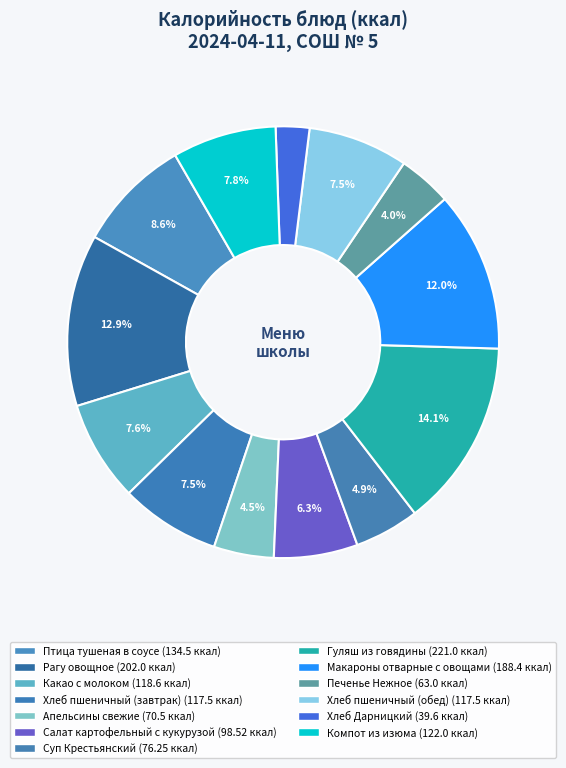

How many segments does this pie chart have?

13